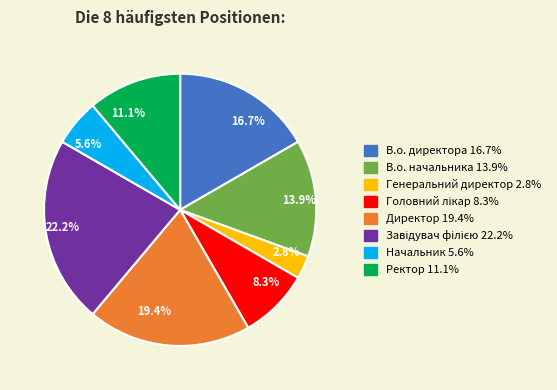

How much of the chart is everything except Генеральний директор 2.8%?

97.2%